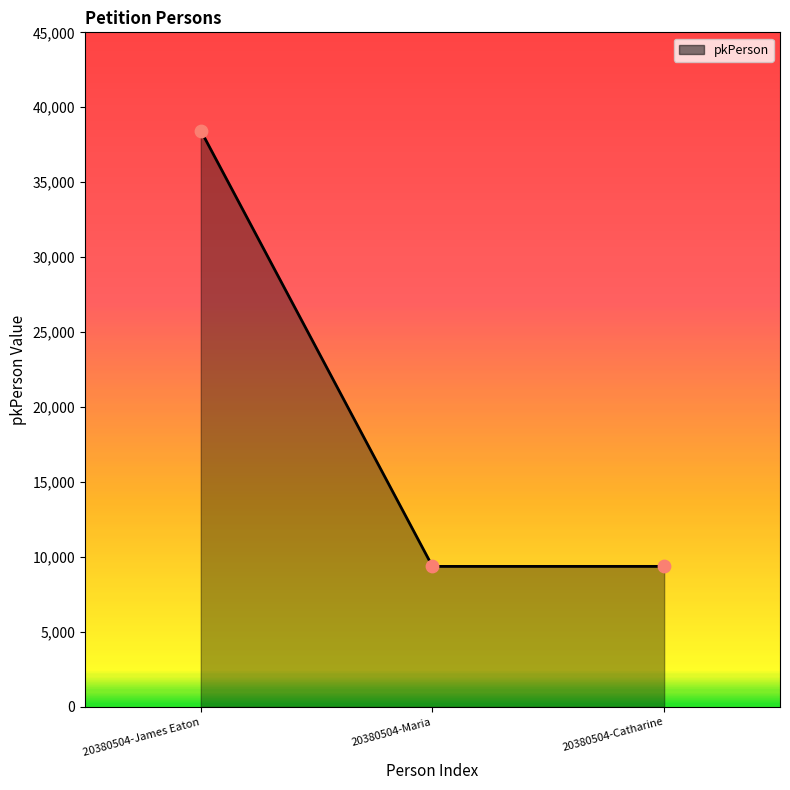

What is the ratio of the value at 20380504-Maria to the value at 20380504-Catharine?

1.0